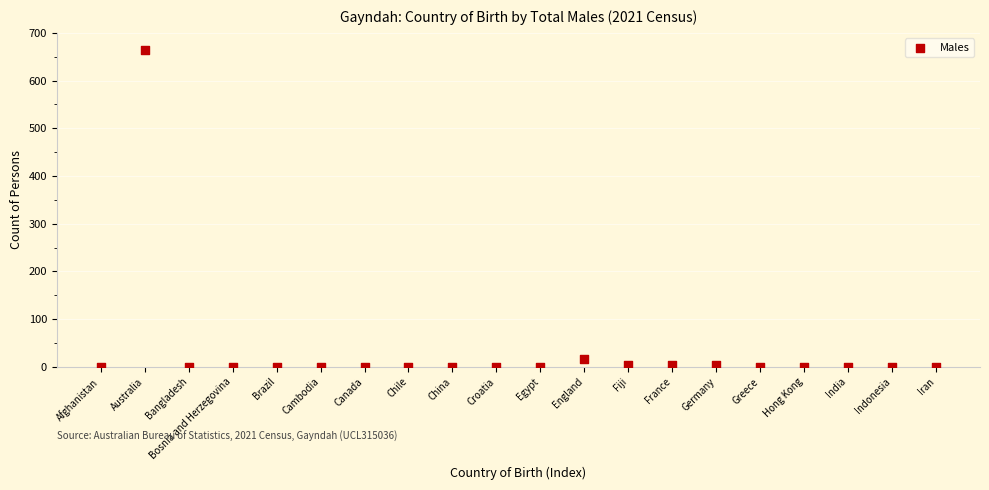

What Y value in the scatter plot is closest to 332?

16